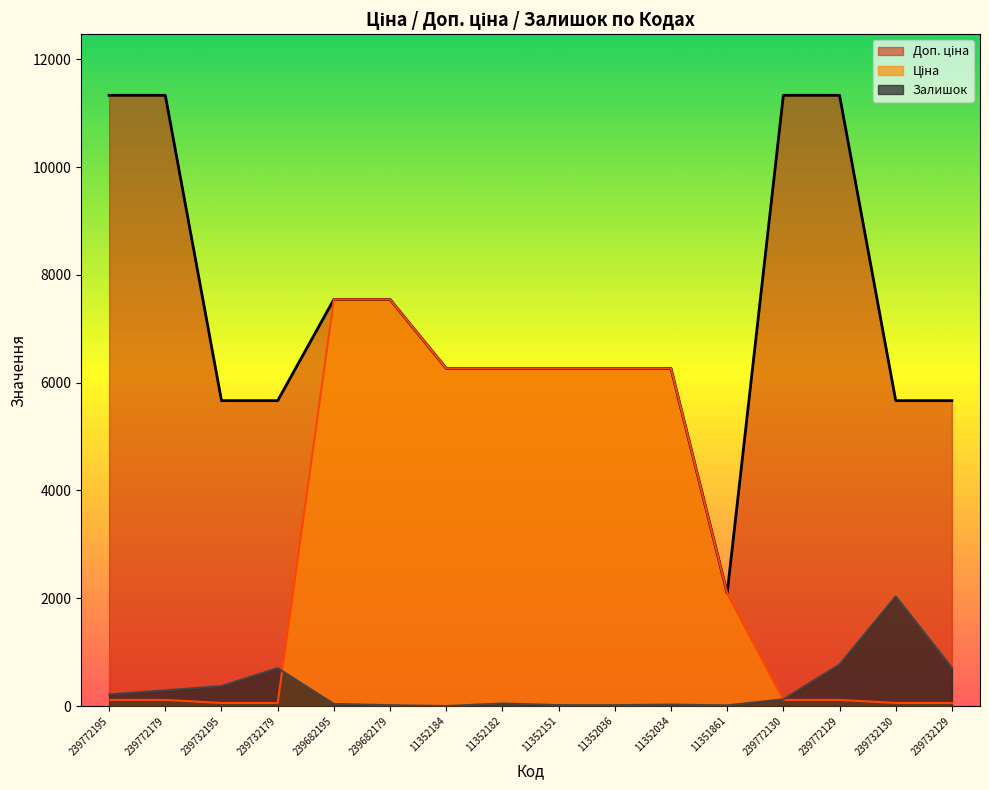

What is the approximate value of Доп. ціна at 11352036?

6266.7